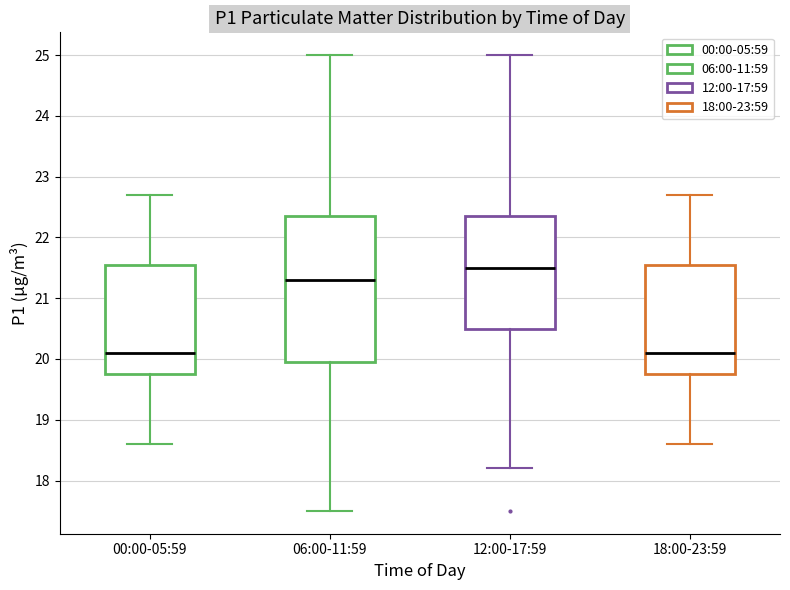

Comparing the boxes themselves (not the whiskers), which one is the tallest?

06:00-11:59